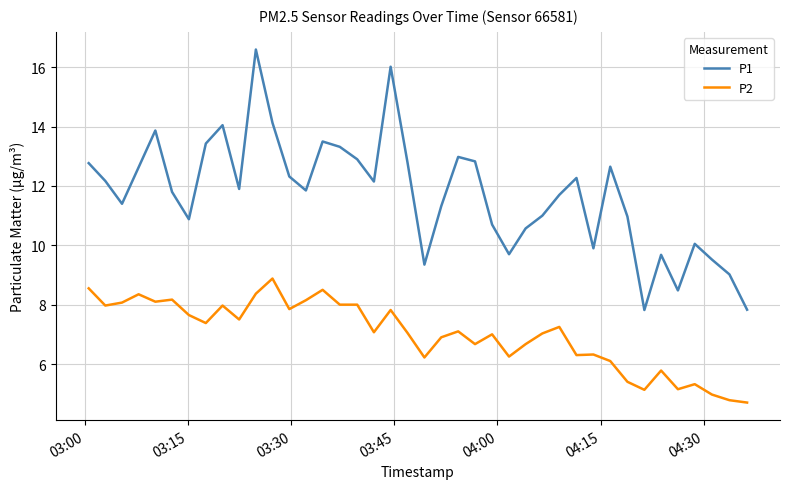

Which series has the largest range (max minus min)?

P1